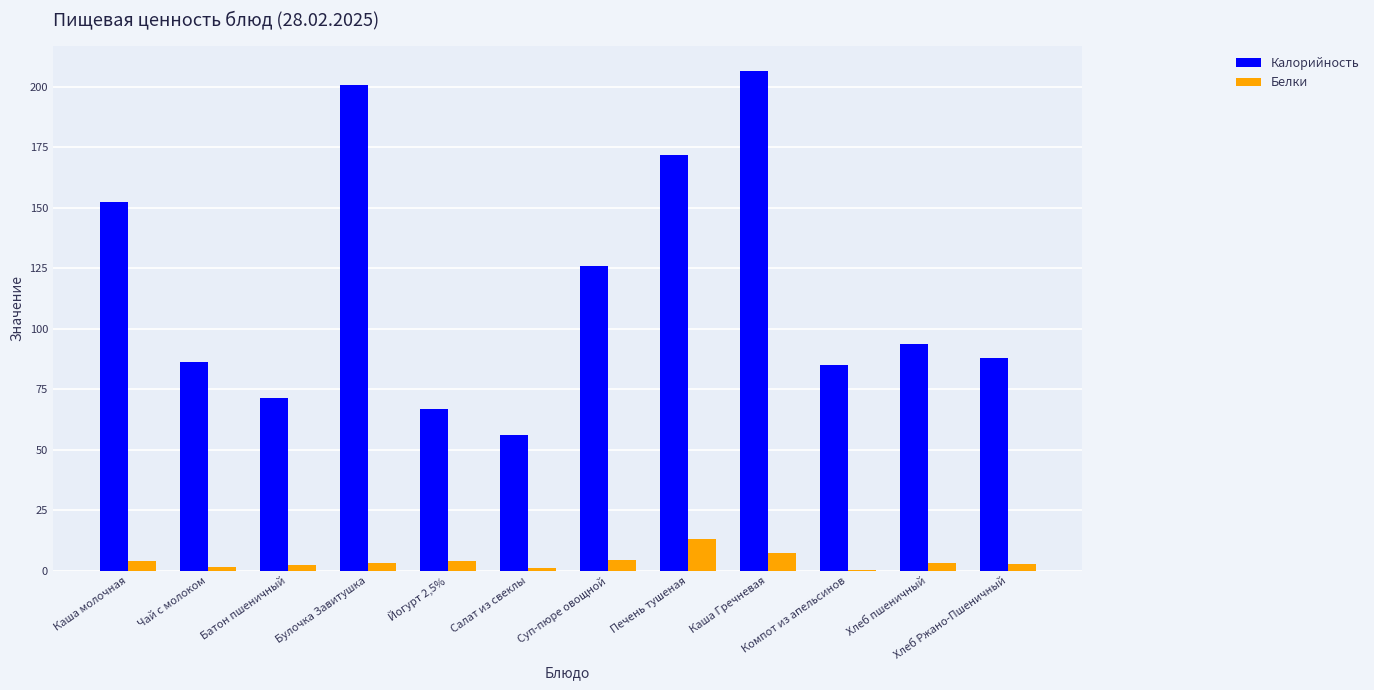

What is the highest value of the Белки series?

13.0